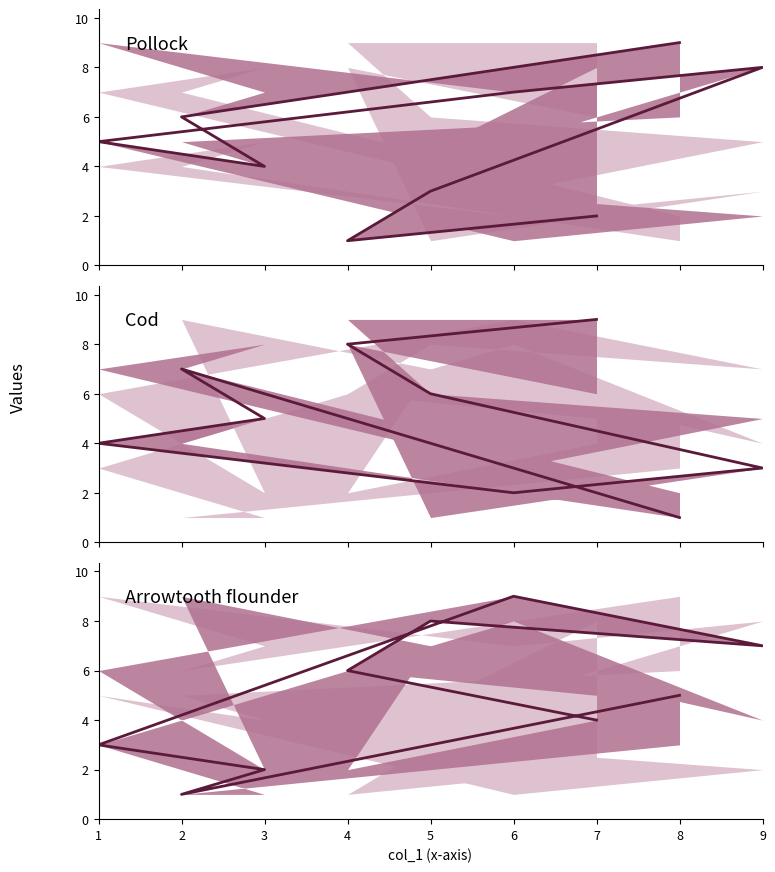

Count the number of data series in this chart.

3